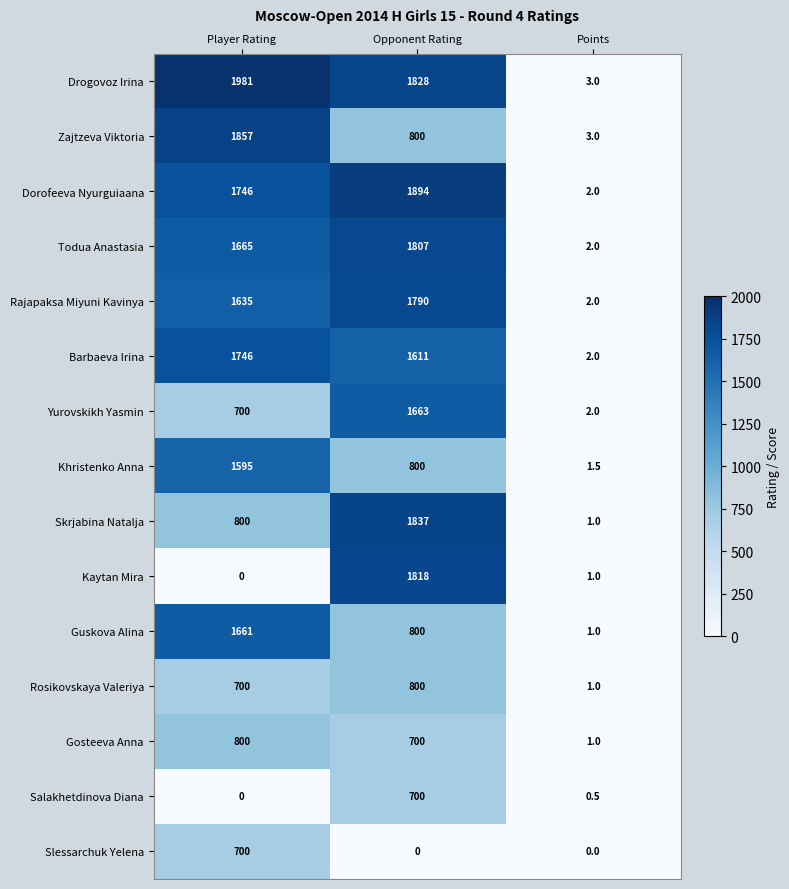

Which series has the widest spread of values?

Drogovoz Irina